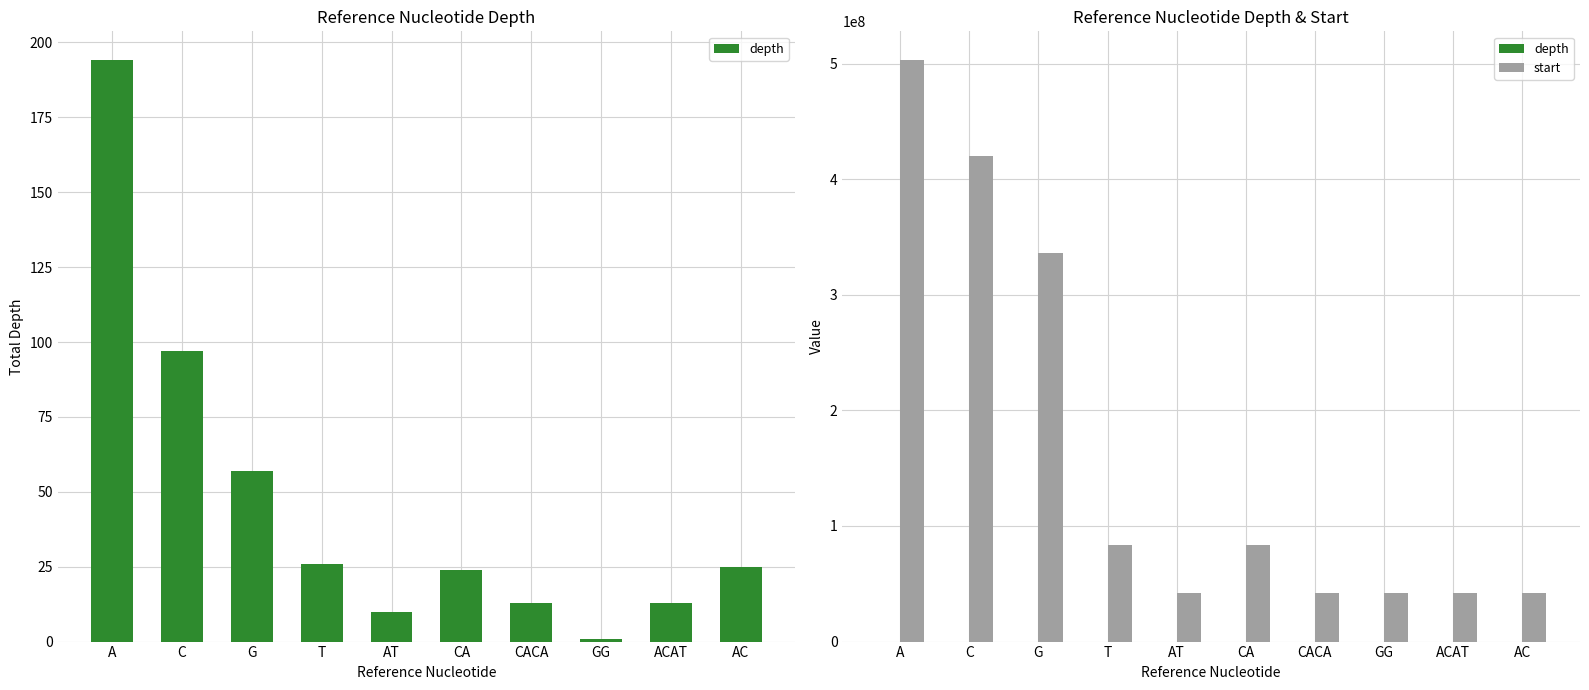

What is the sum of the start values at G and C?

755761797